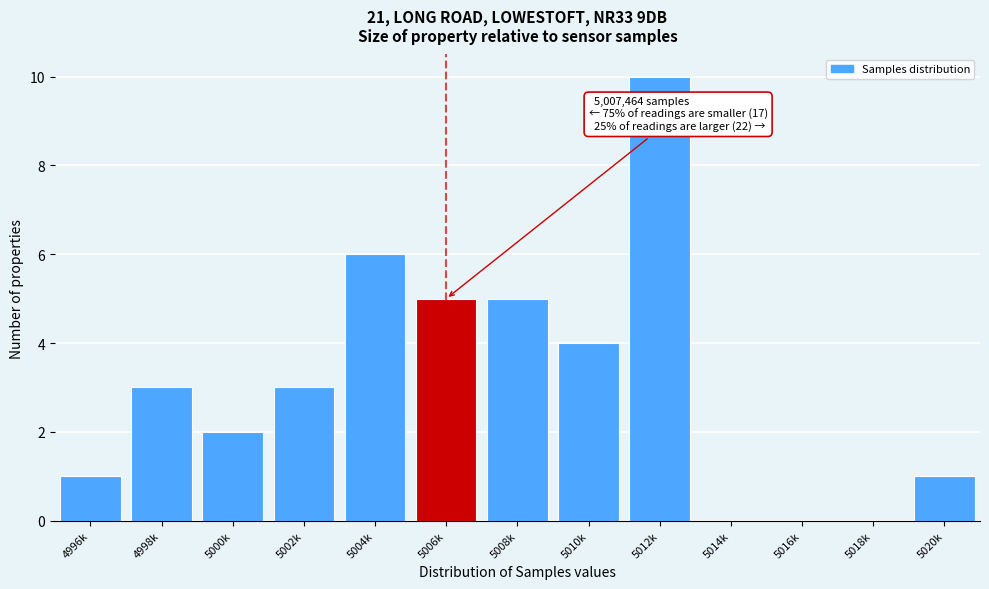

Reading left to right, list all the values displayed in this chart.

4996k=1	4998k=3	5000k=2	5002k=3	5004k=6	5006k=5	5008k=5	5010k=4	5012k=10	5014k=0	5016k=0	5018k=0	5020k=1